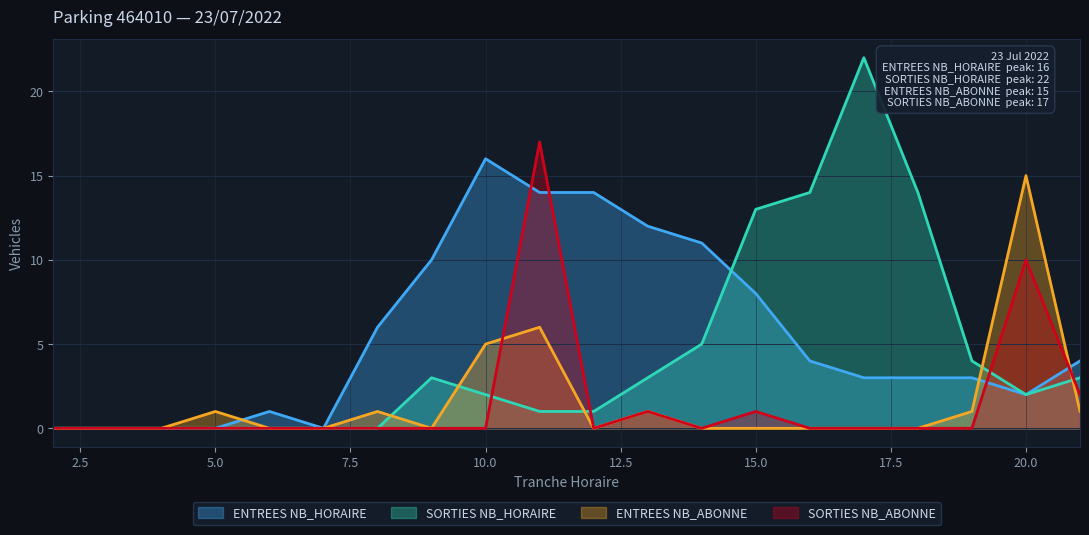

What is the maximum value for ENTREES NB_ABONNE?

15